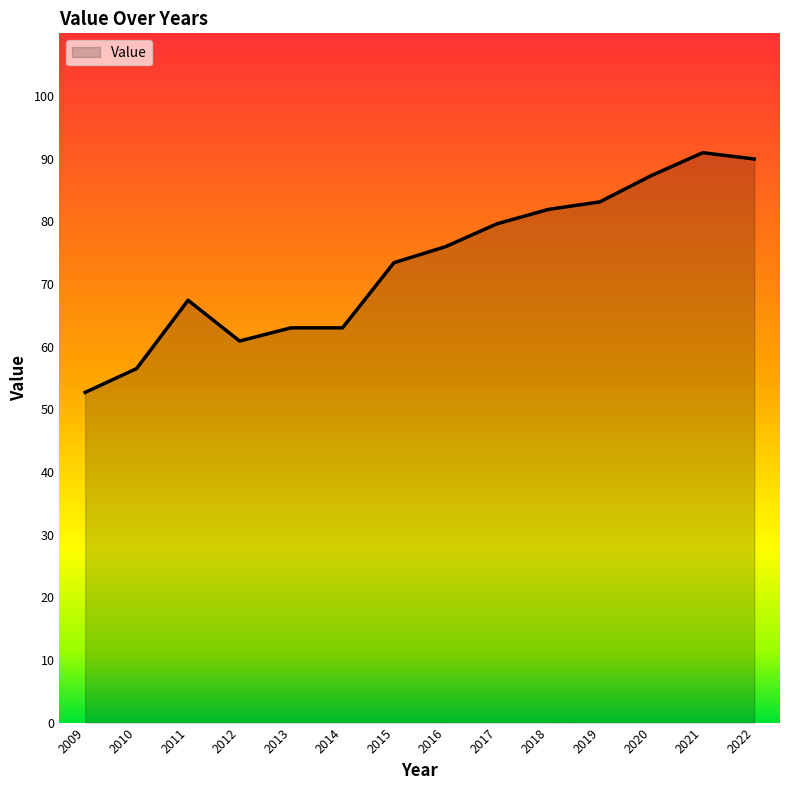

Which label corresponds to the largest value in the chart?

2021